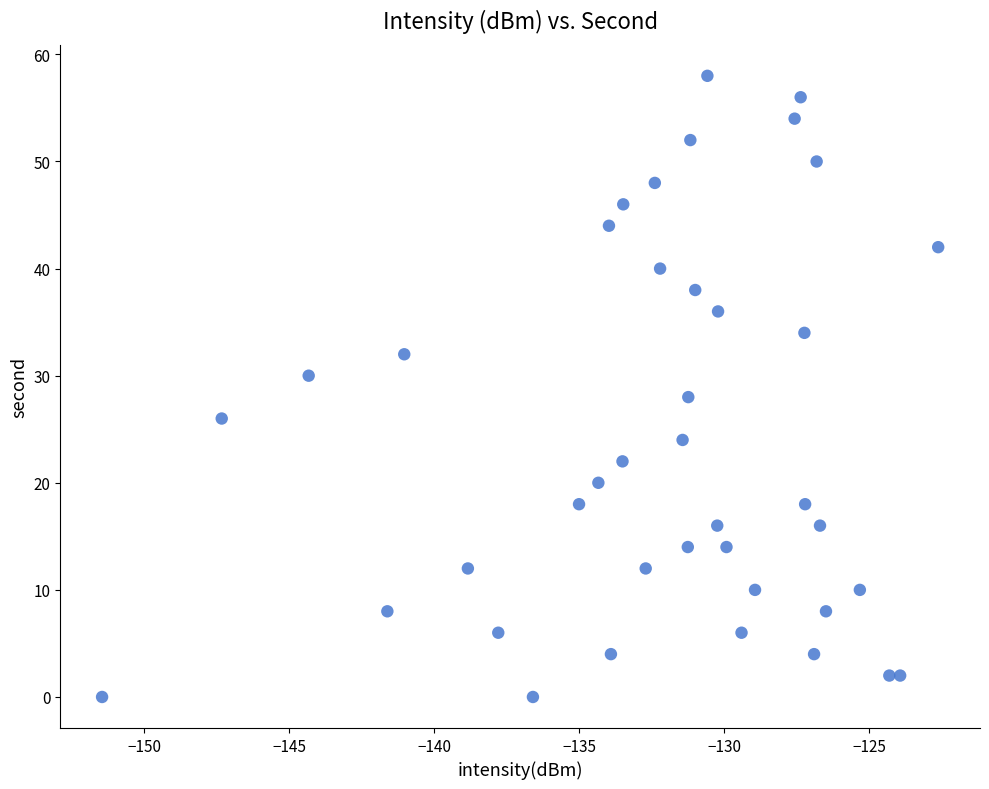

What is the range of Y values (max minus min)?

58